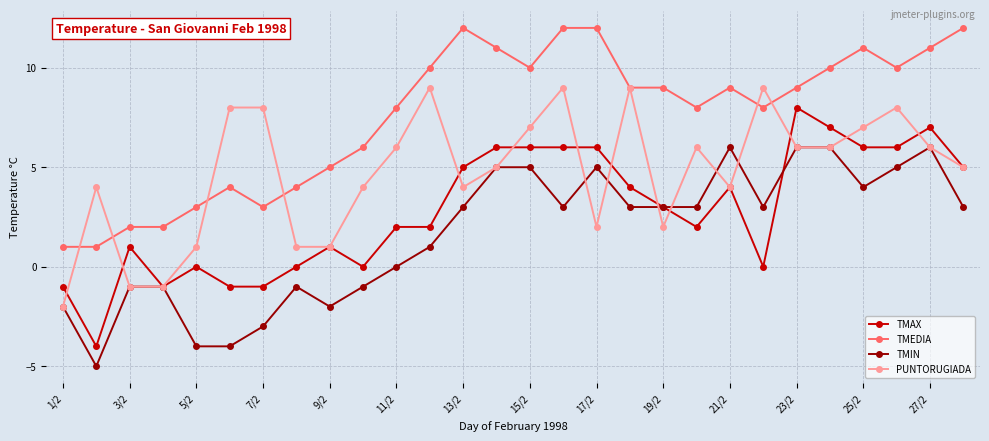

Which series has the largest range (max minus min)?

TMAX